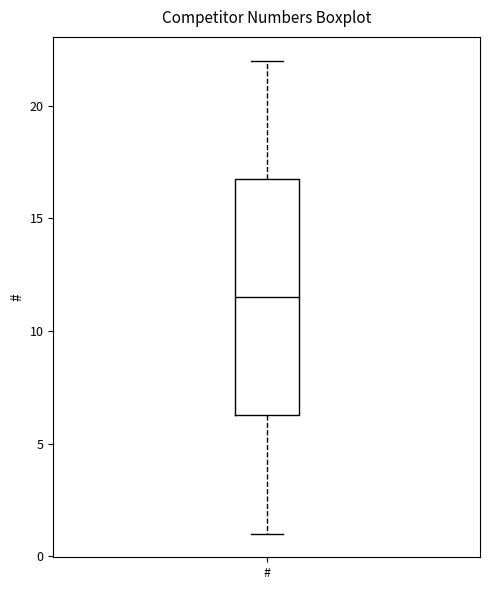

Where is the lower edge of the box for # on the y-axis? The values are not printed on the chart, so give them approximately, as read against the axis.

6.5